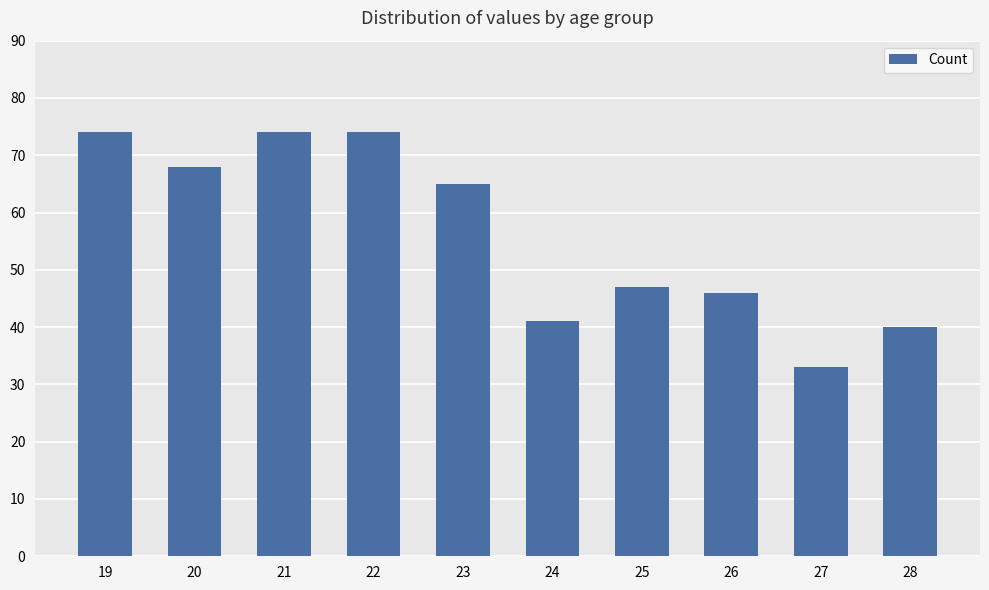

What is the approximate value at 21?

74